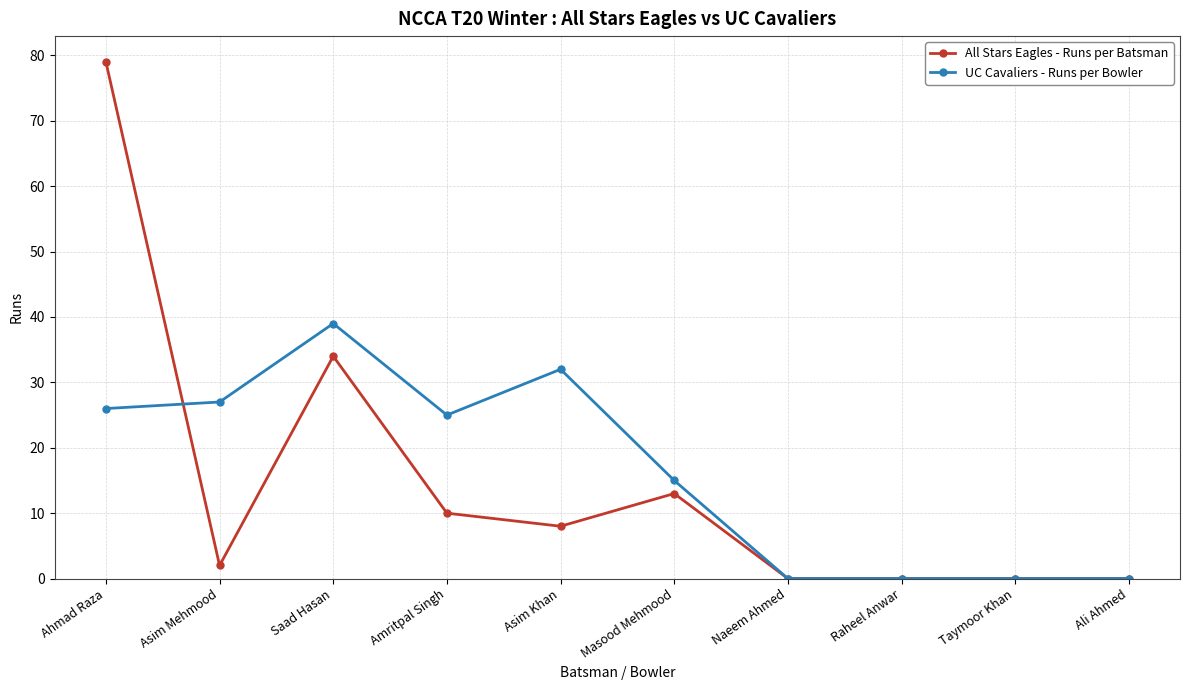

What is the label of the 6th point from the right?

Asim Khan